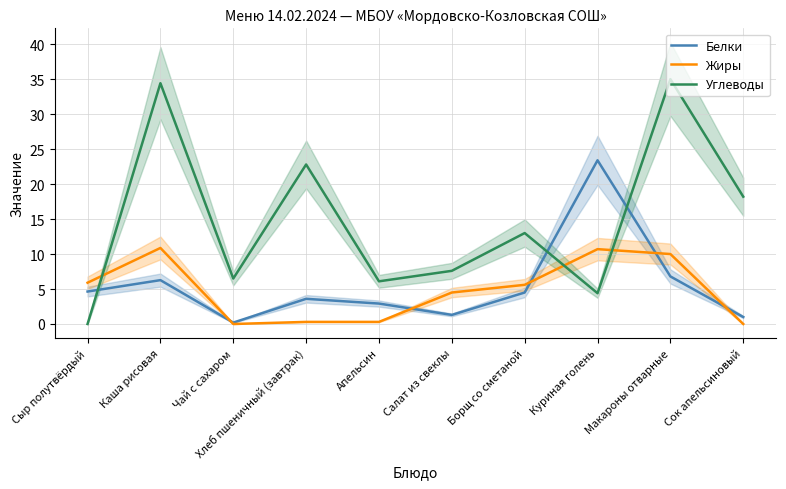

What is the value of the Белки point at the 1st from the left?

4.6